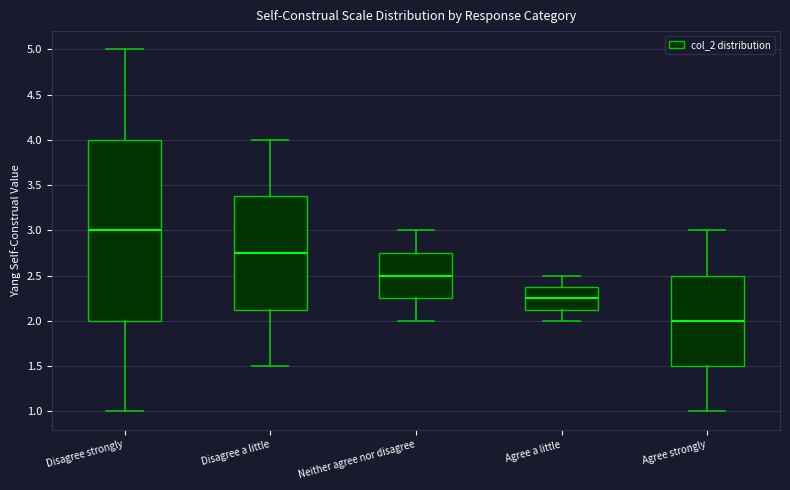

Where is the lower edge of the box for Disagree strongly on the y-axis? The values are not printed on the chart, so give them approximately, as read against the axis.

2.00